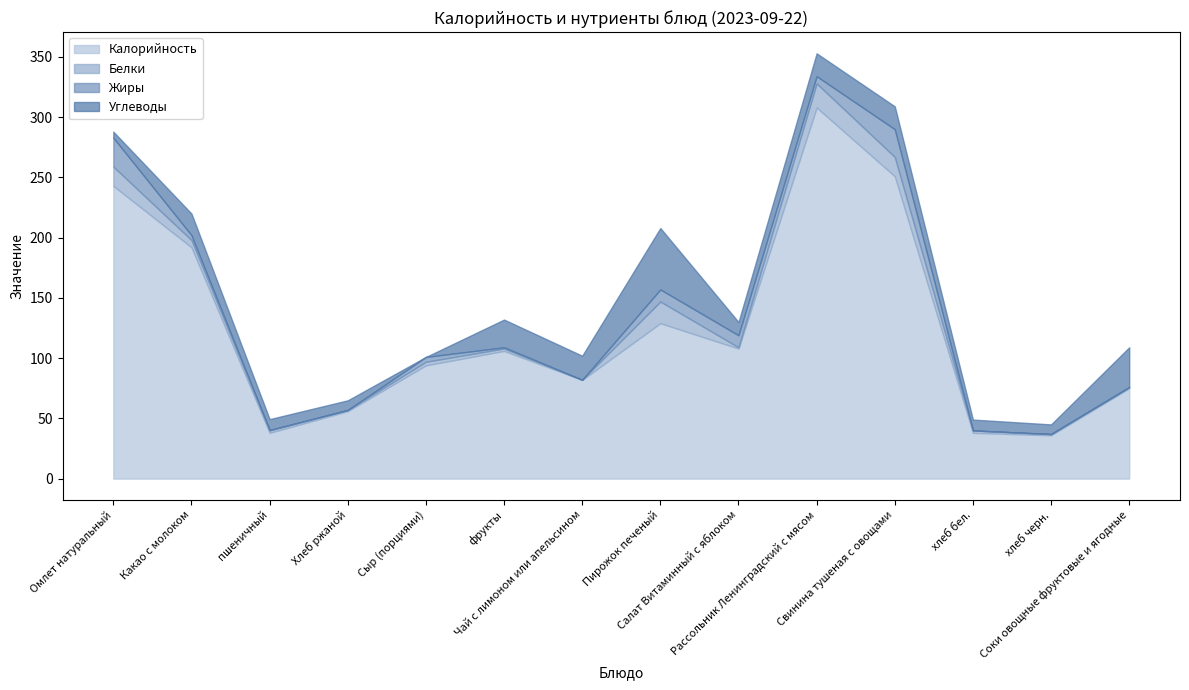

How many values in the Жиры series are below 4?

7